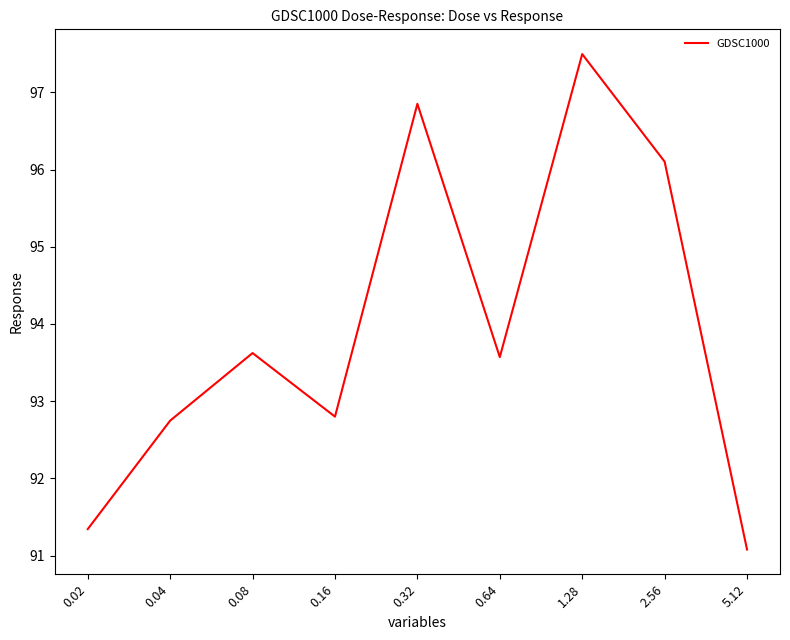

Which has a higher value, 0.04 or 2.56?

2.56